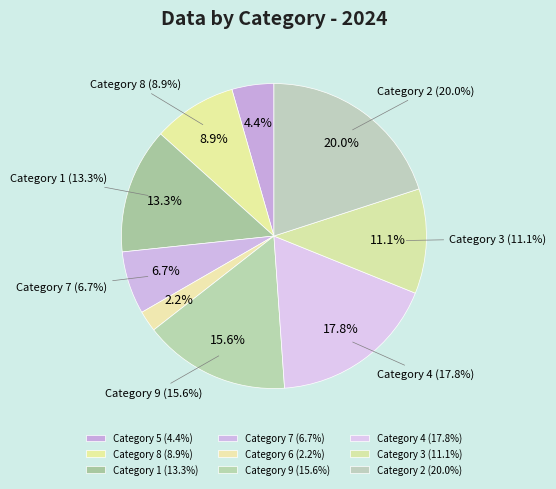

To the nearest percent, what is the combined percentage of 5 and 2?

24%